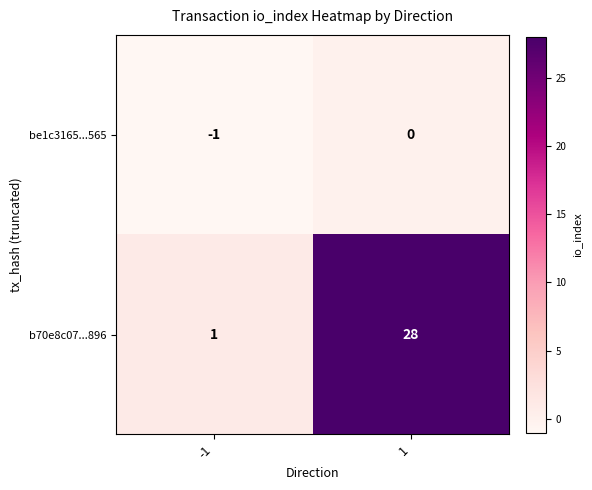

Reading left to right, what are all the values shown in this chart?

be1c3165...565: -1=-1	1=0
b70e8c07...896: -1=1	1=28